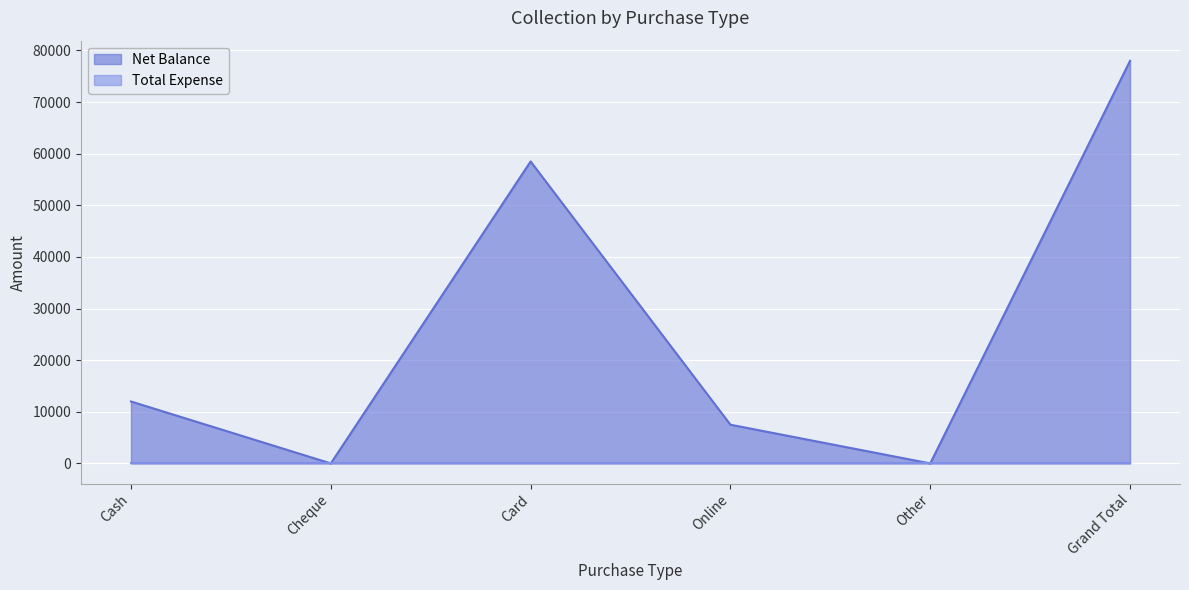

List the labels in order of value, largest first.

Grand Total, Card, Cash, Online, Cheque, Other